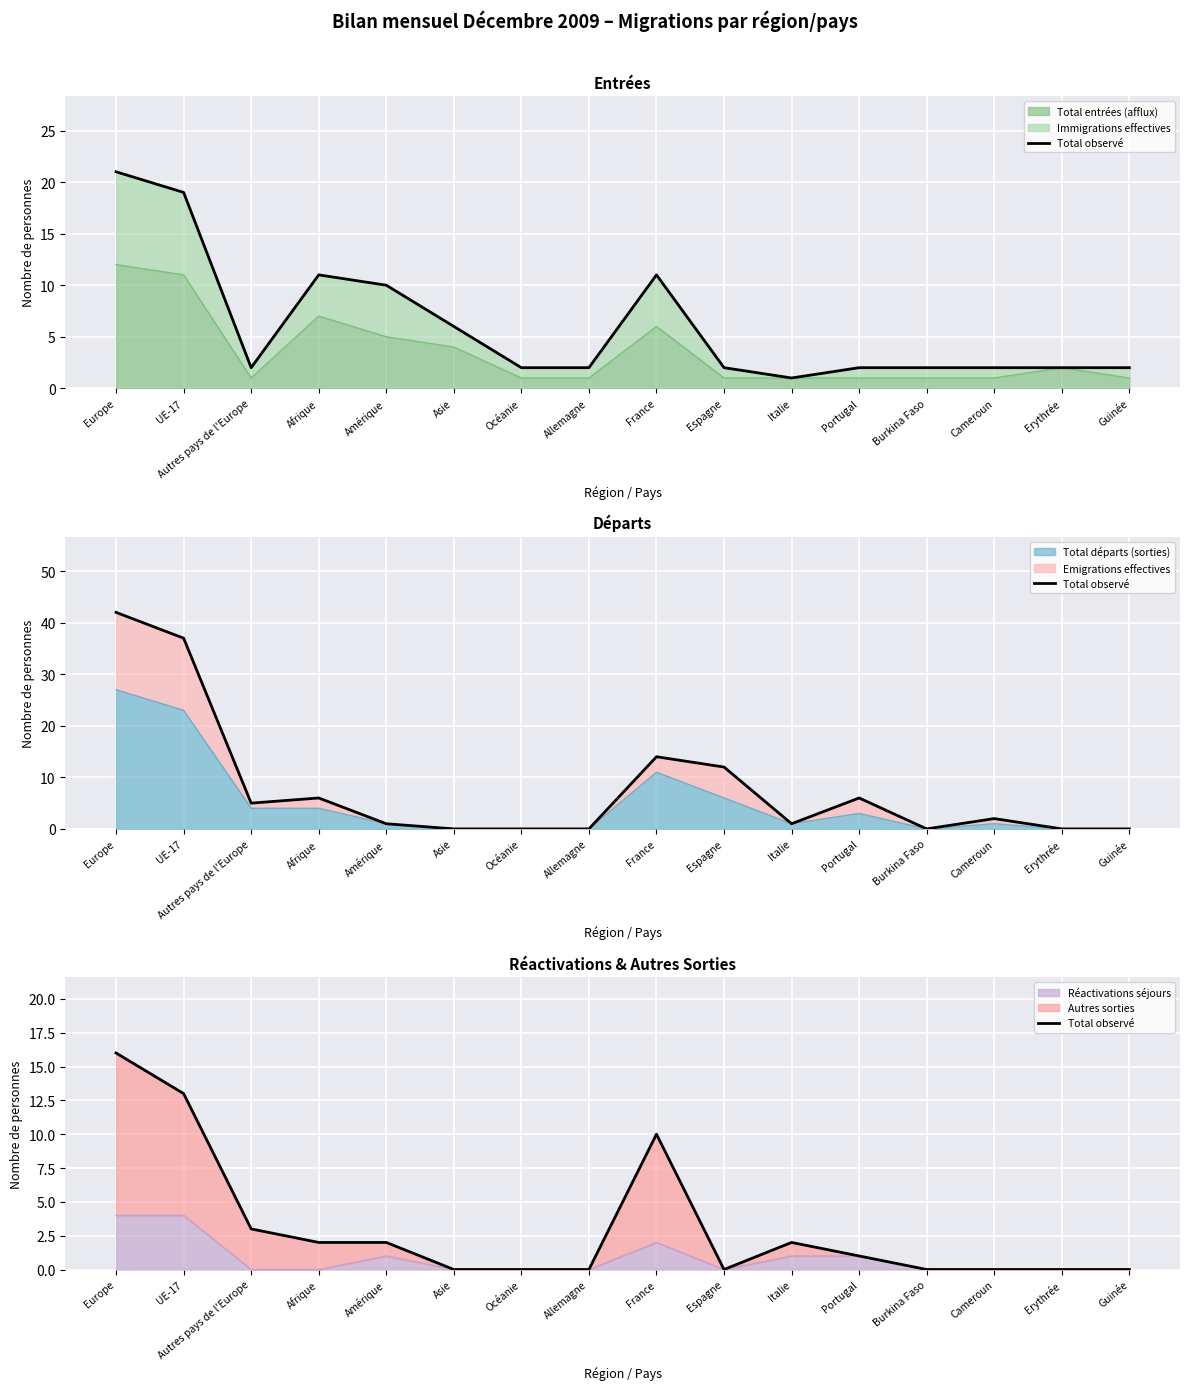

At which label is the value closest to 8?

France